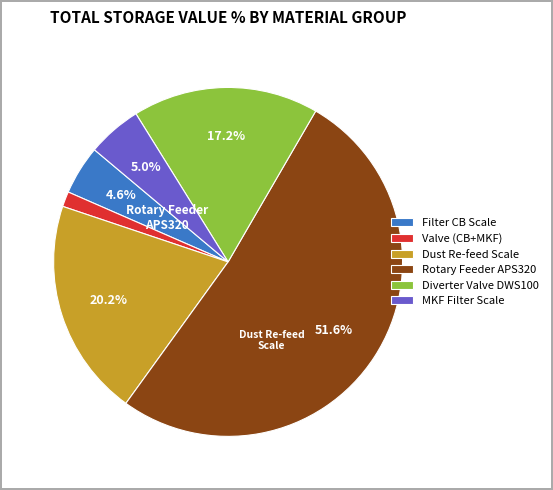

How many slices are in this pie chart?

6